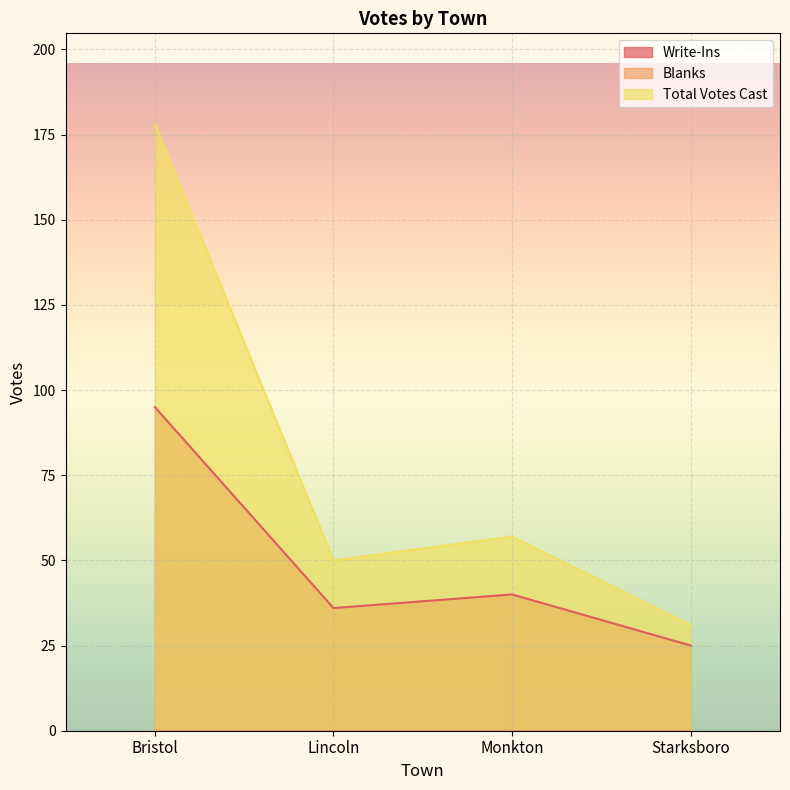

What is the difference between the second highest and second lowest values in the Write-Ins series?

4